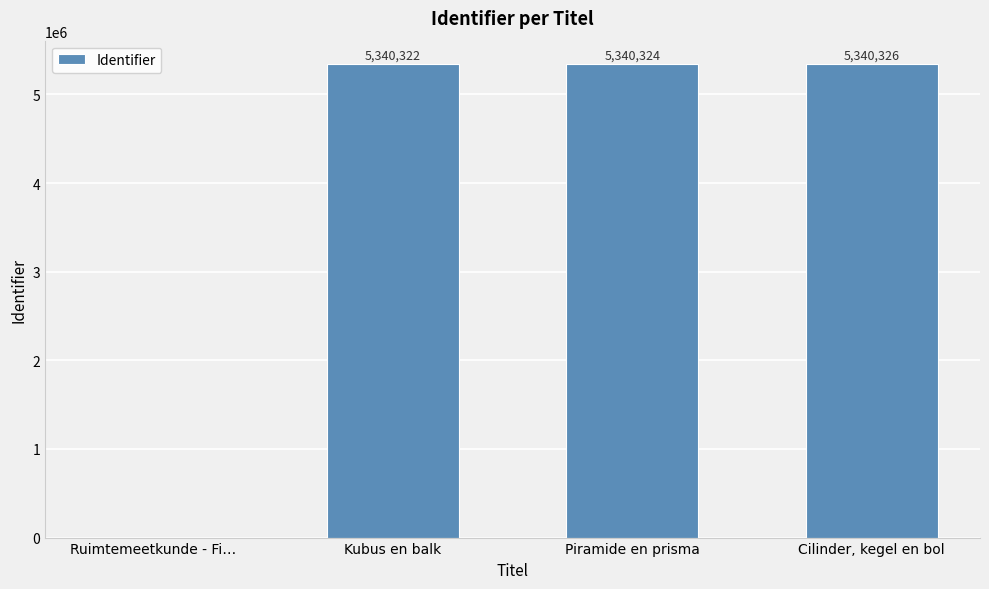

The chart shows a value of -1732613 at Ruimtemeetkunde - Fi…. True or false?

False